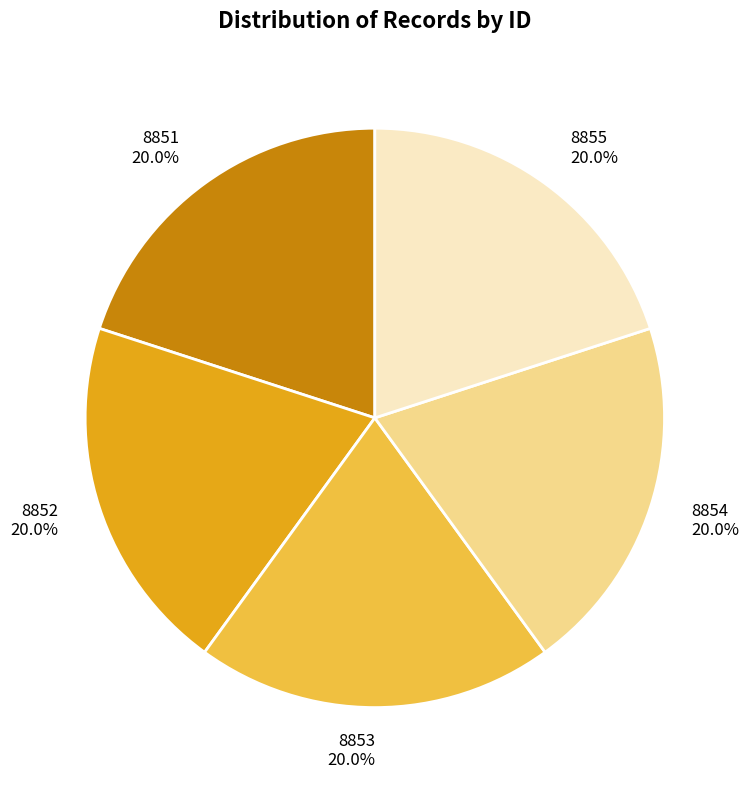

To the nearest percent, what percentage of the pie is 8854?

20%